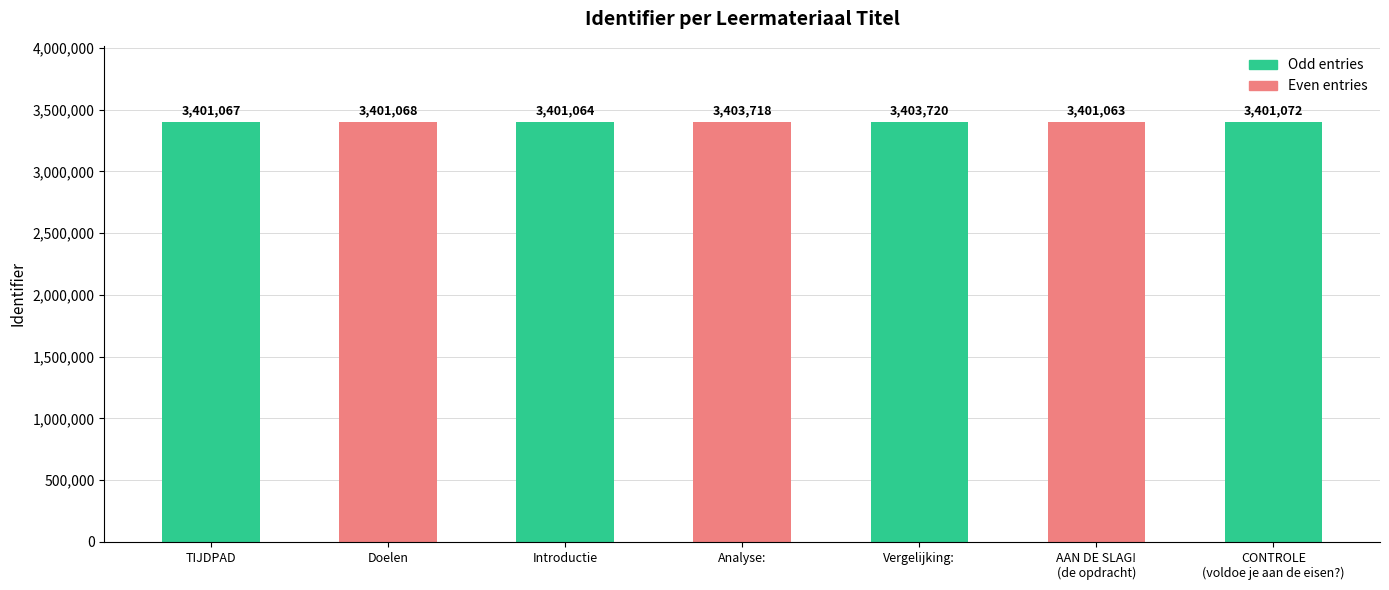

Does the chart contain any negative values?

No